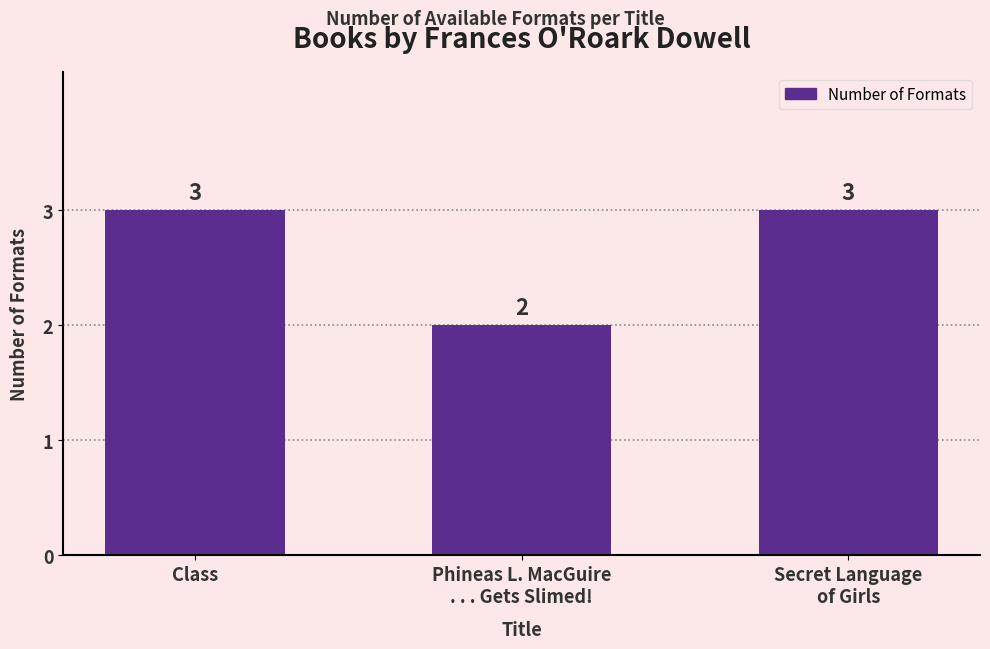

What is the maximum value shown in the chart?

3